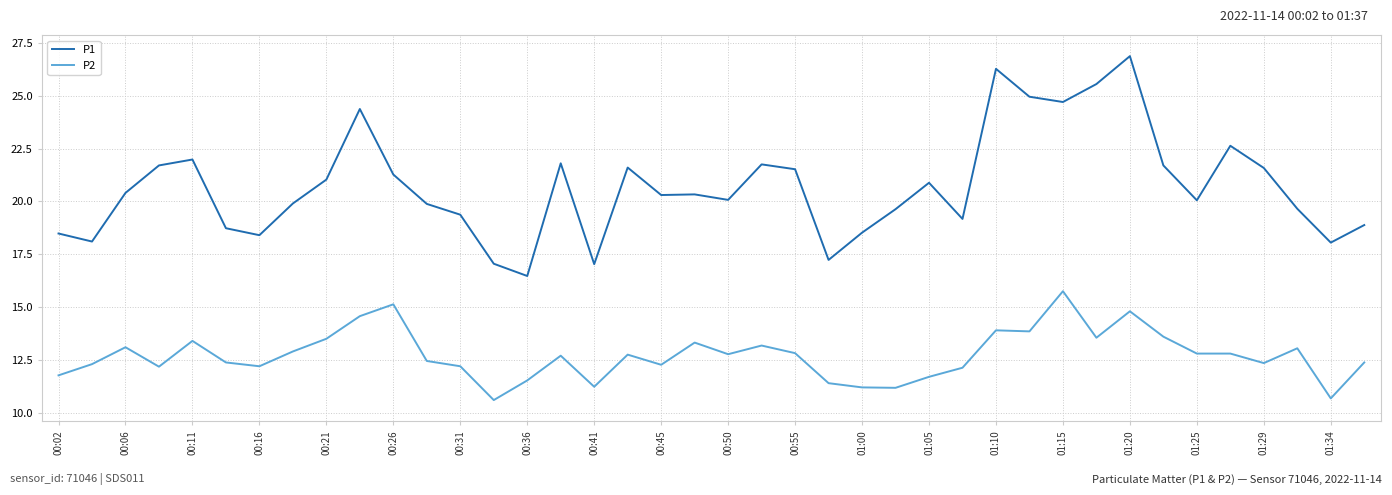

What is the lowest value of the P1 series?

16.5